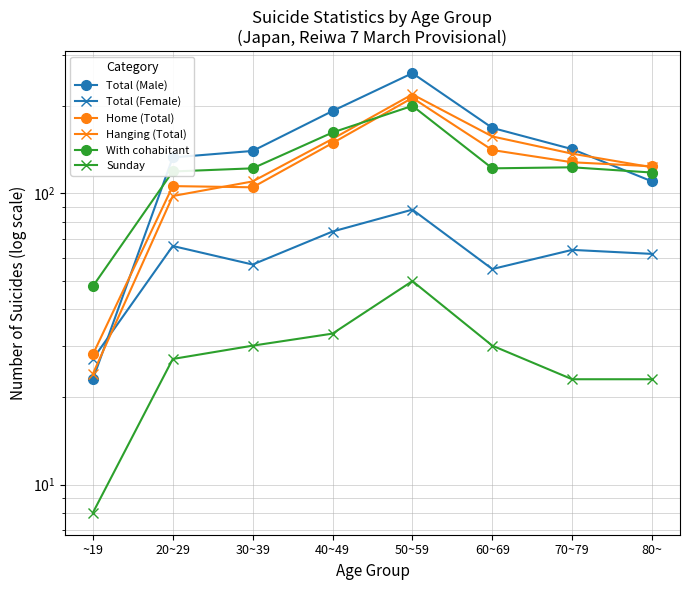

True or false: Sunday and Total (Male) intersect in this chart.

False